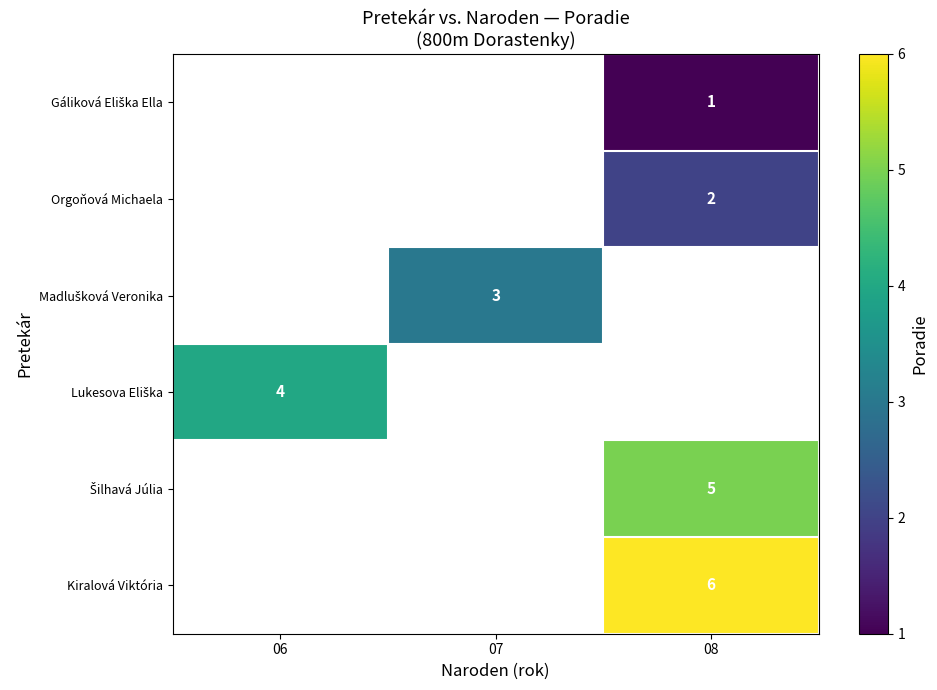

True or false: Kiralová Viktória has a value of 6 at 08.

True